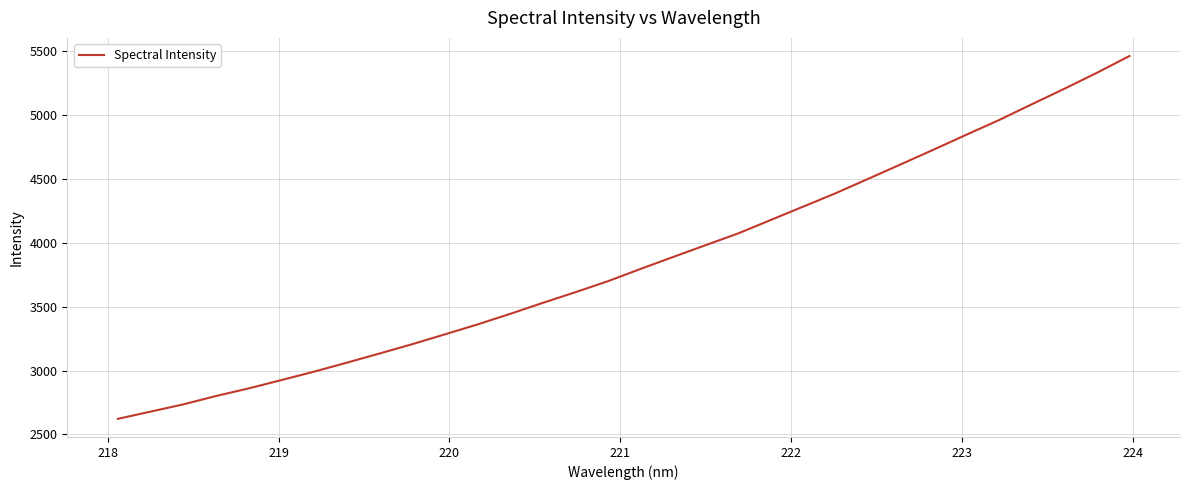

What is the smallest value displayed?

2621.5